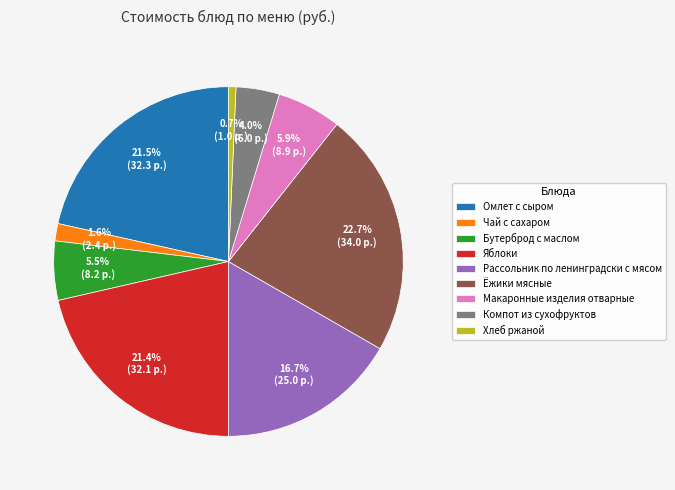

How many slices are in this pie chart?

9